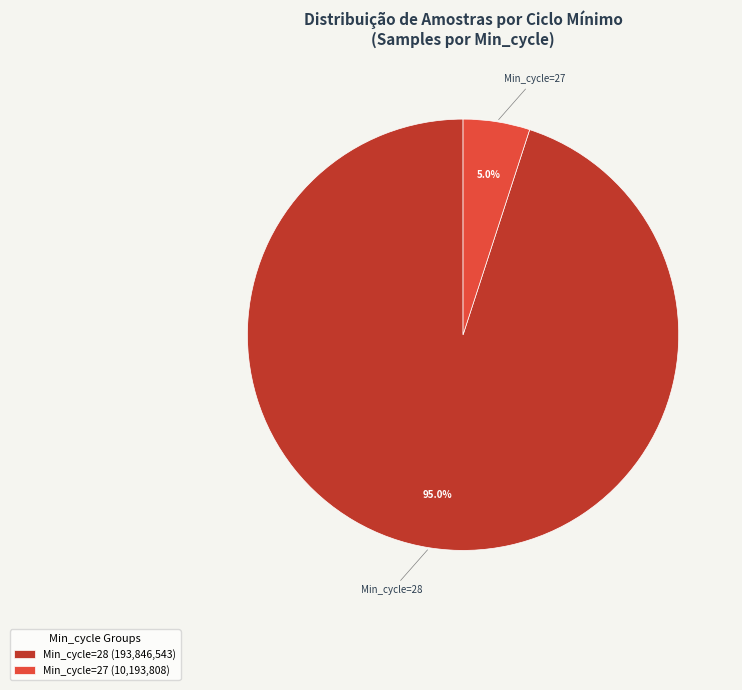

How many slices are in this pie chart?

2